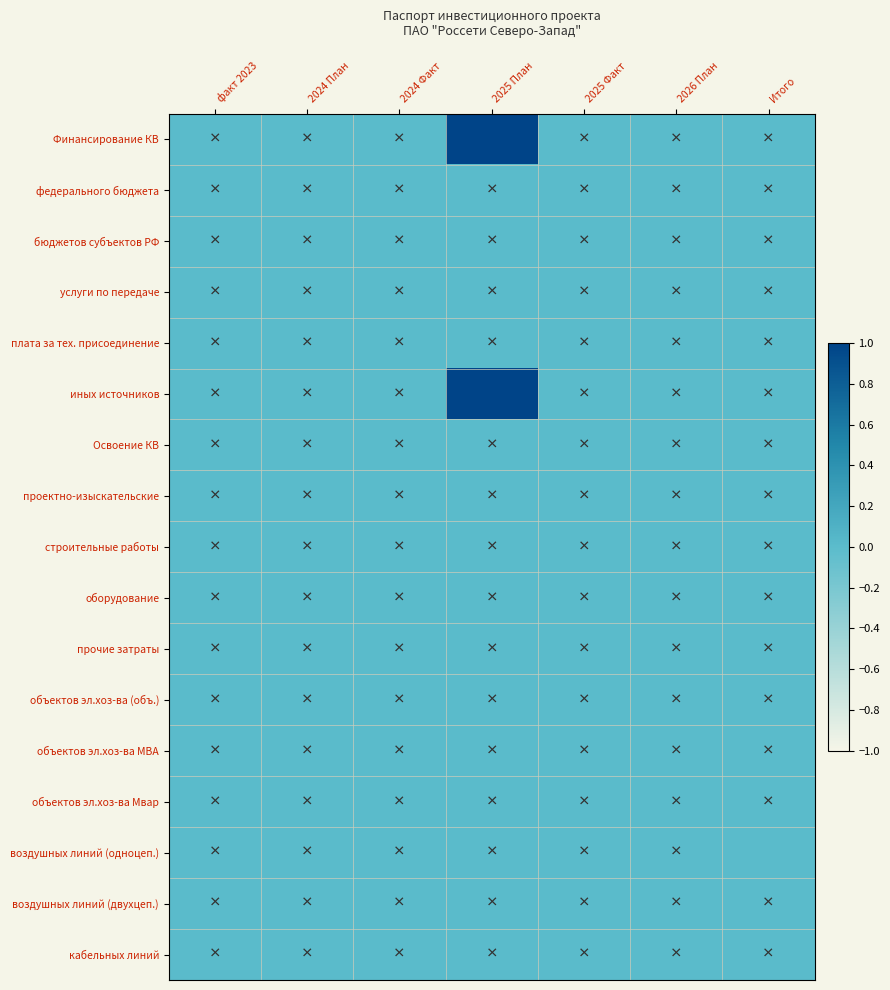

Rank the series at 2025 Факт from lowest to highest value.

Финансирование КВ, федерального бюджета, бюджетов субъектов РФ, услуги по передаче, плата за тех. присоединение, иных источников, Освоение КВ, проектно-изыскательские, строительные работы, оборудование, прочие затраты, объектов эл.хоз-ва (объ.), объектов эл.хоз-ва МВА, объектов эл.хоз-ва Мвар, воздушных линий (одноцеп.), воздушных линий (двухцеп.), кабельных линий